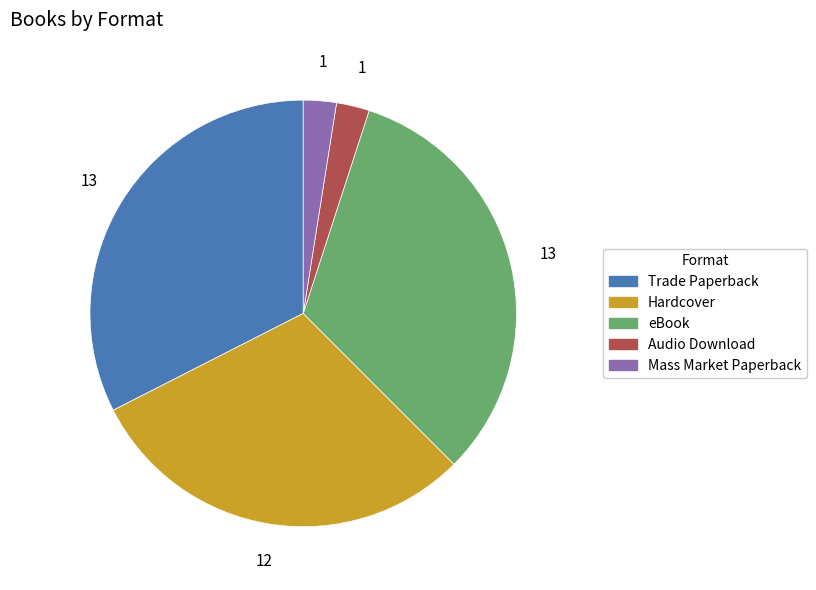

True or false: Trade Paperback accounts for 32% of the total.

True